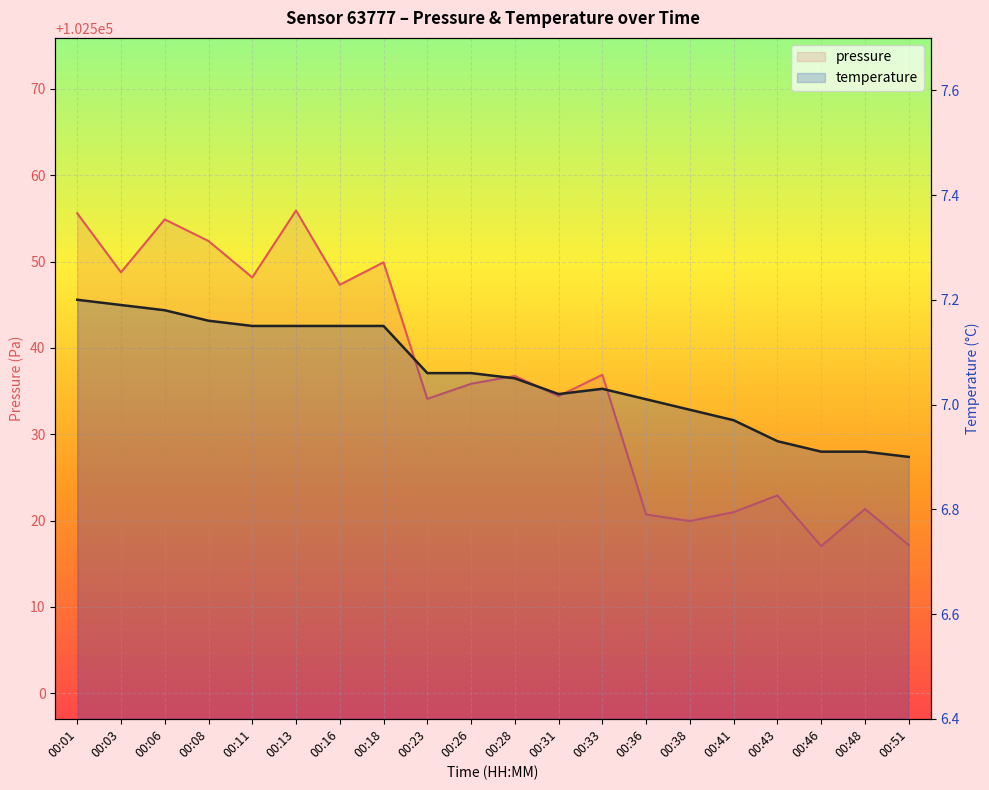

What is the value of the pressure point at the 17th from the left?

102522.9